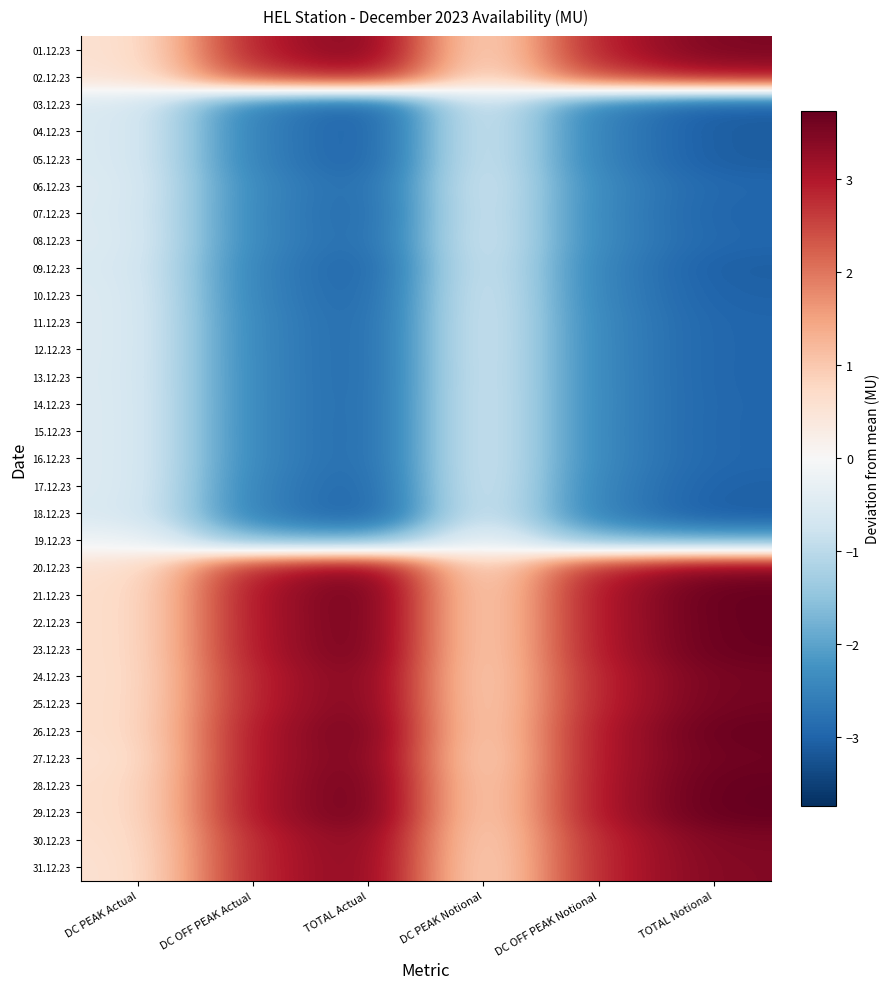

What is the minimum value shown in the chart?

-3.1